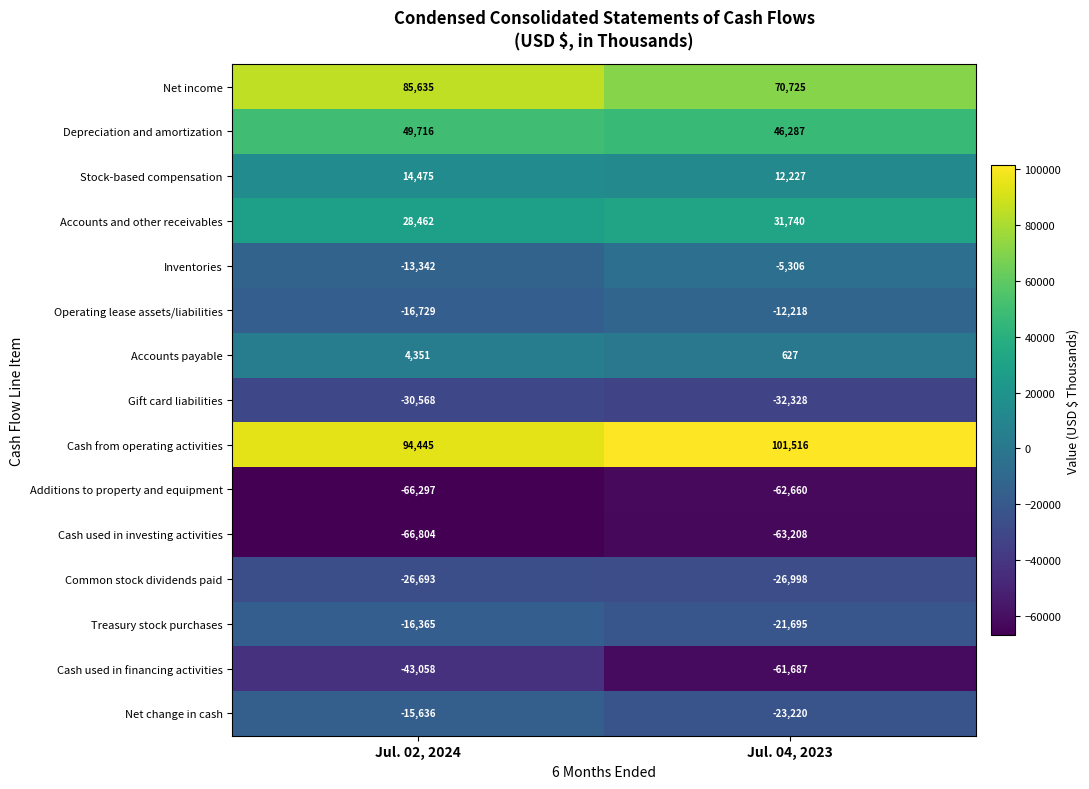

What is the sum of all Treasury stock purchases values?

-38060